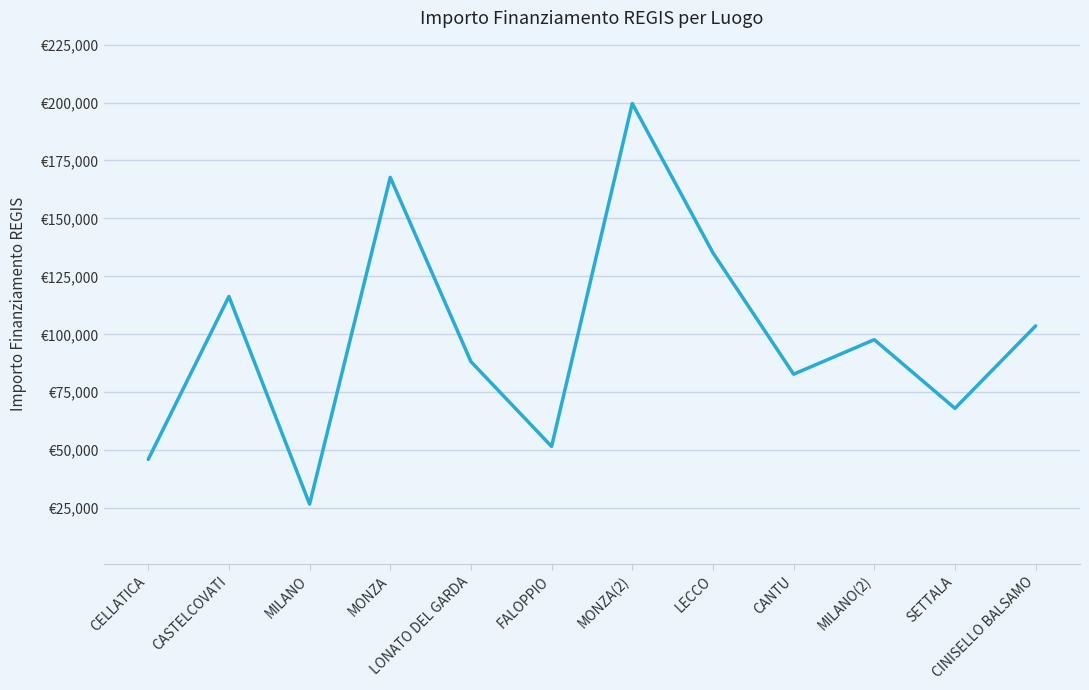

True or false: the data shows 135157.2 at LECCO.

True